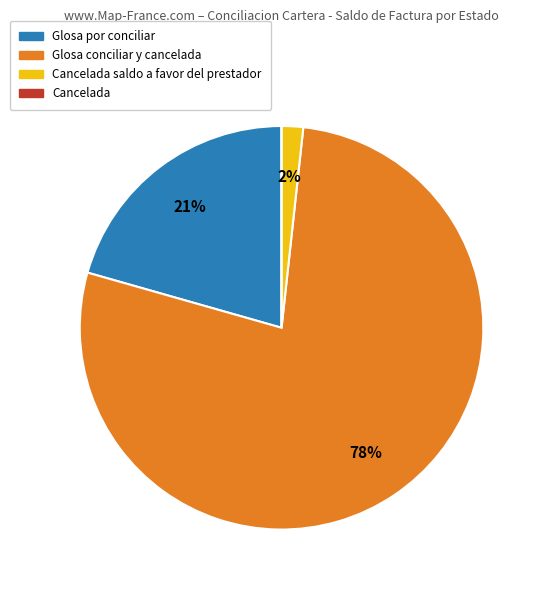

Is there any slice that represents more than half of the pie?

Yes